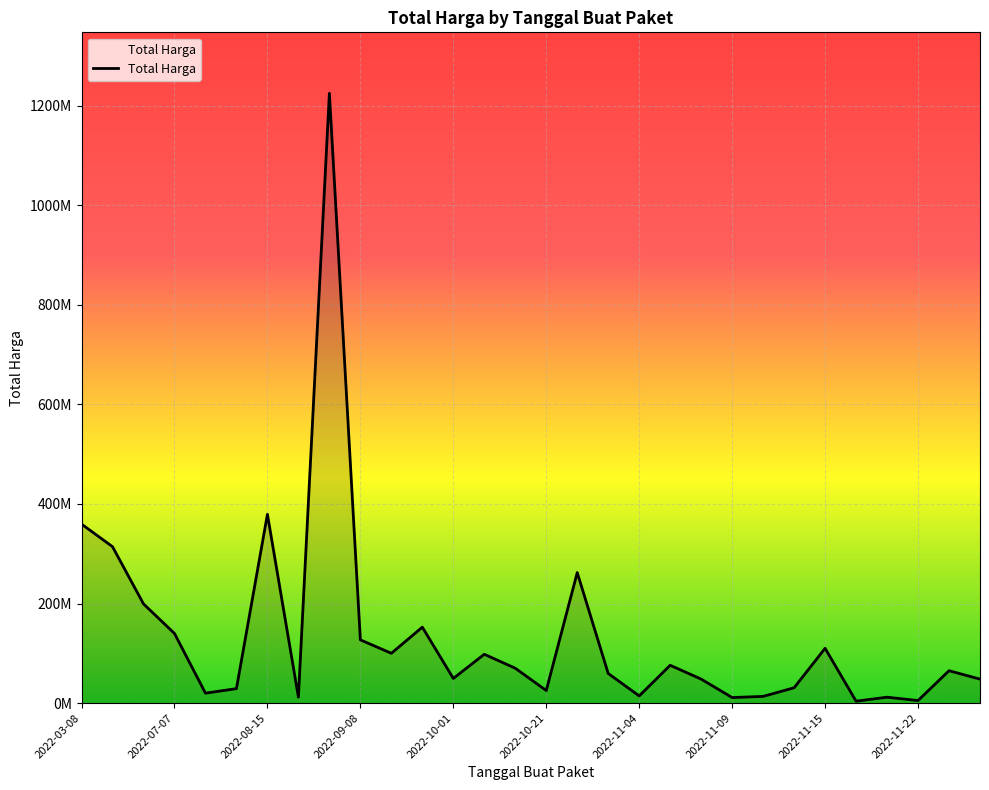

At which label does the data first exceed 65000000?

2022-03-08